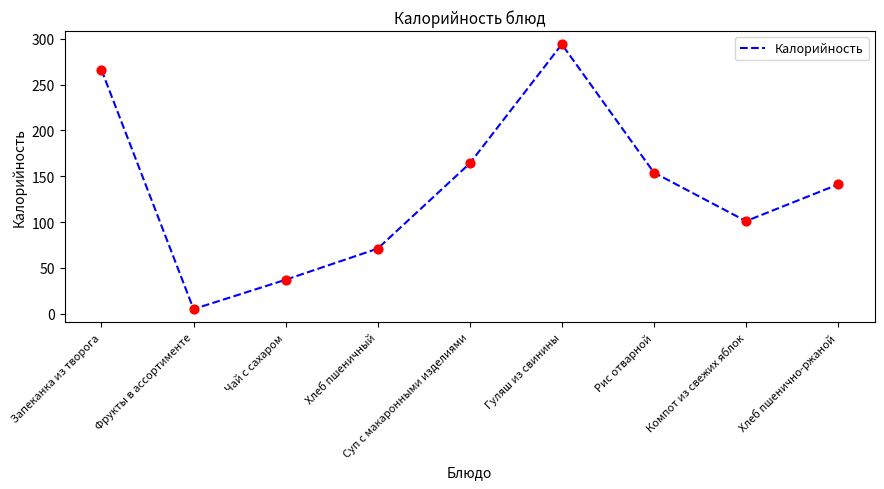

Approximately how many times larger is the value at Компот из свежих яблок compared to Запеканка из творога?

0.4